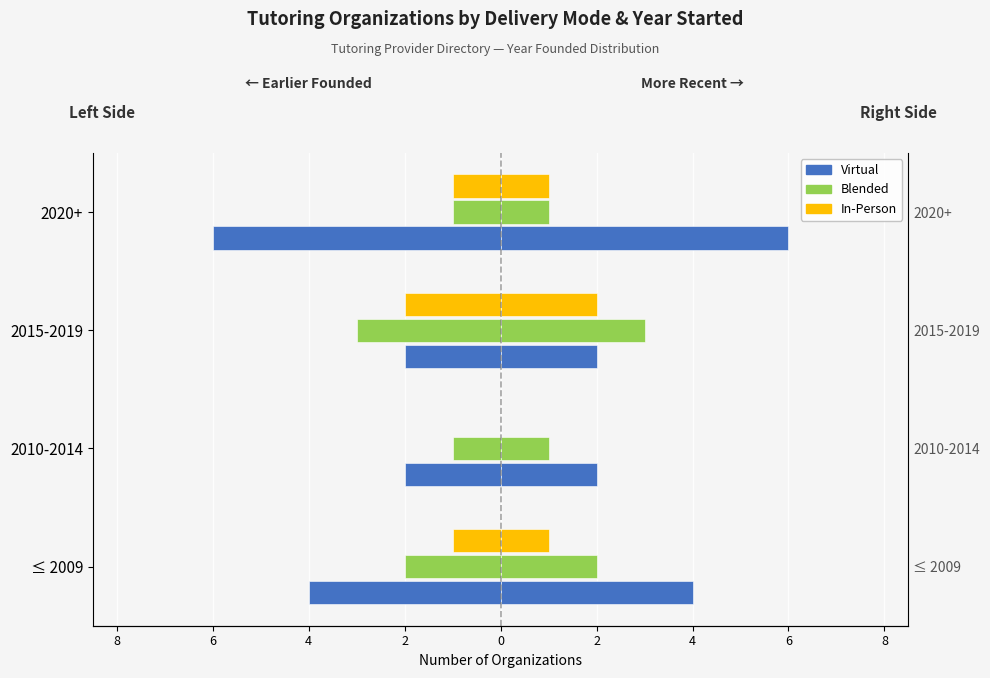

What is the greatest value displayed?

6